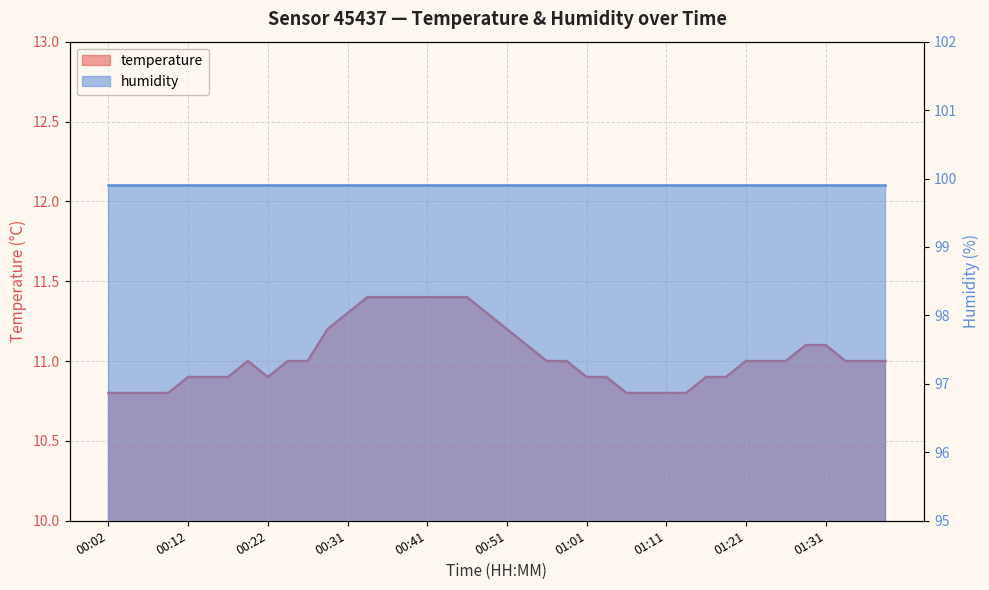

What is the label of the 31st point from the right?

00:24